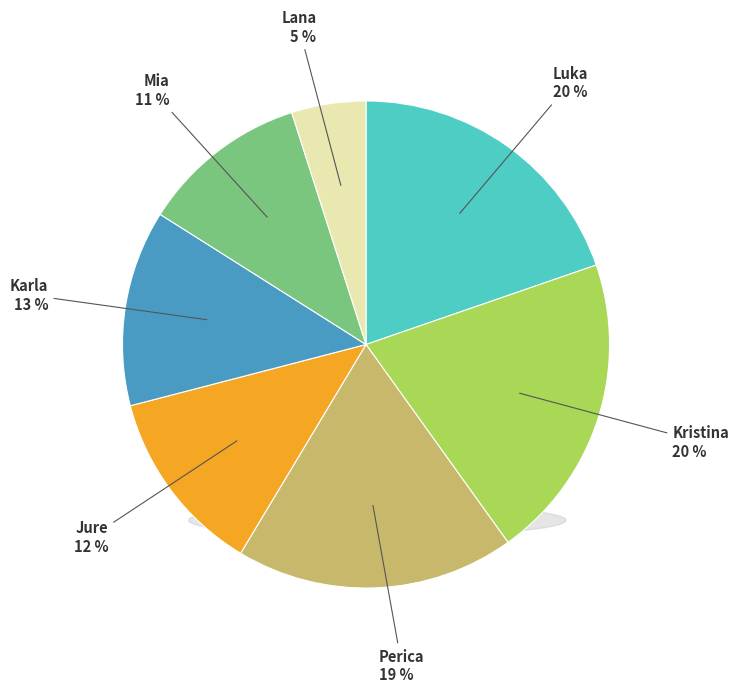

Which slice is the smallest?

Lana